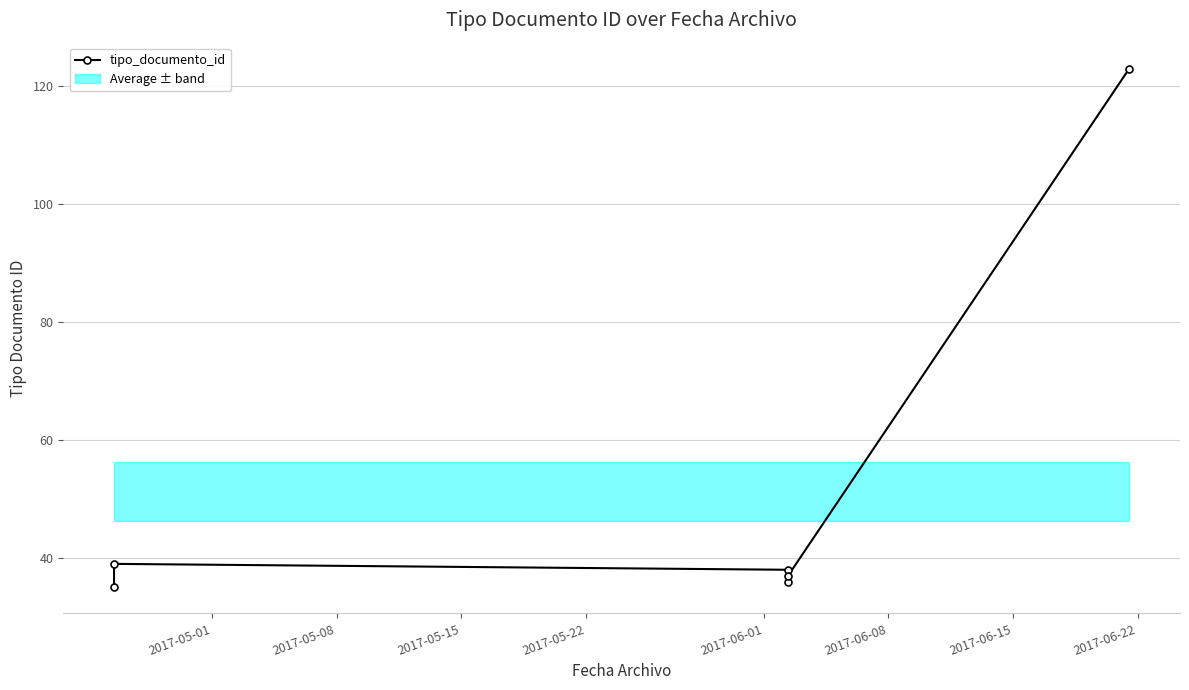

Is this an area chart (filled region under the line)?

No